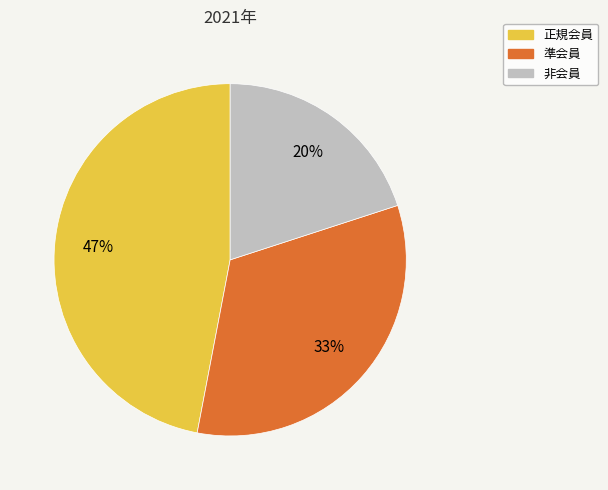

Which slice is the smallest?

非会員